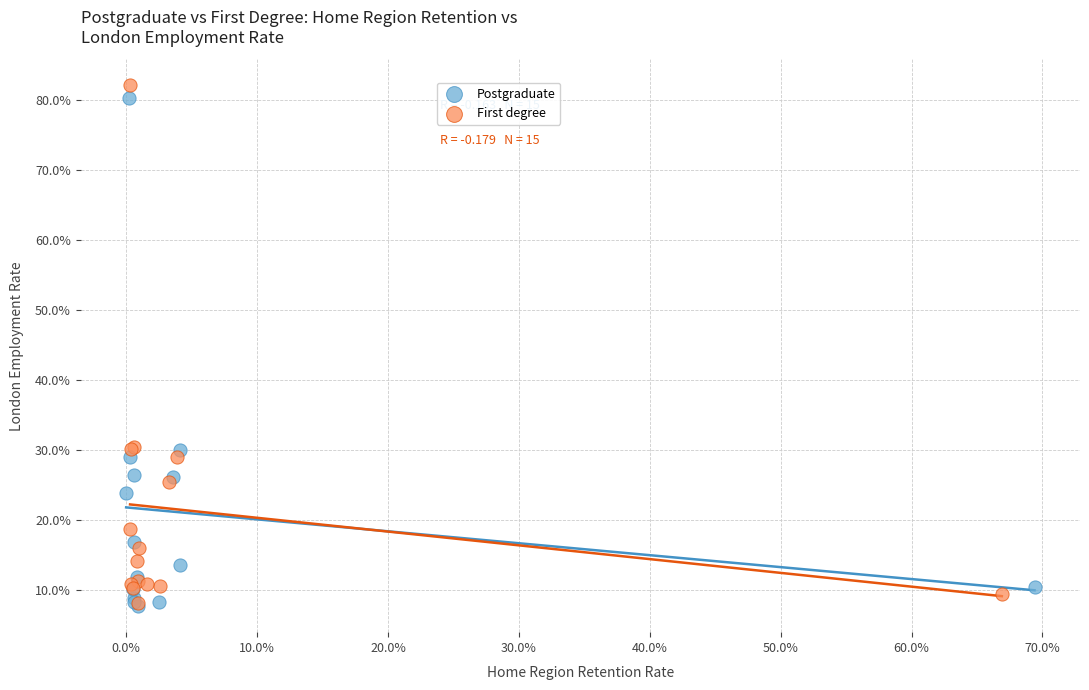

Which series contains the highest Y value?

First degree